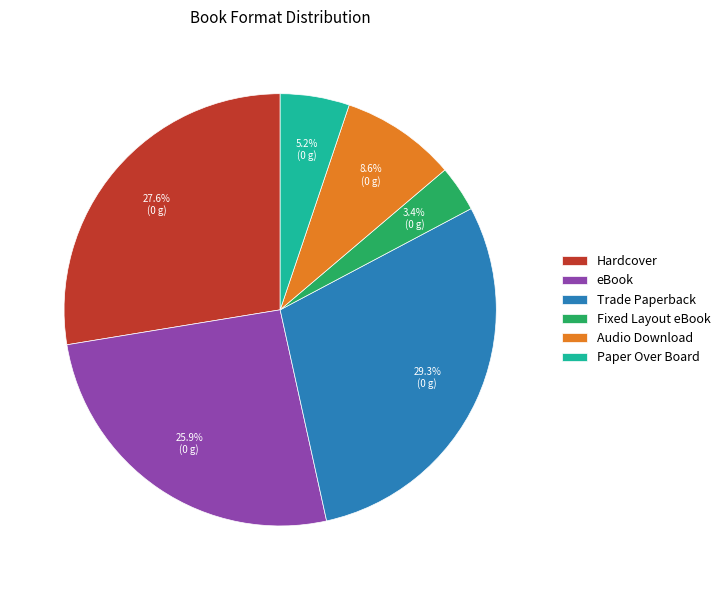

Is Trade Paperback the majority of the pie?

No